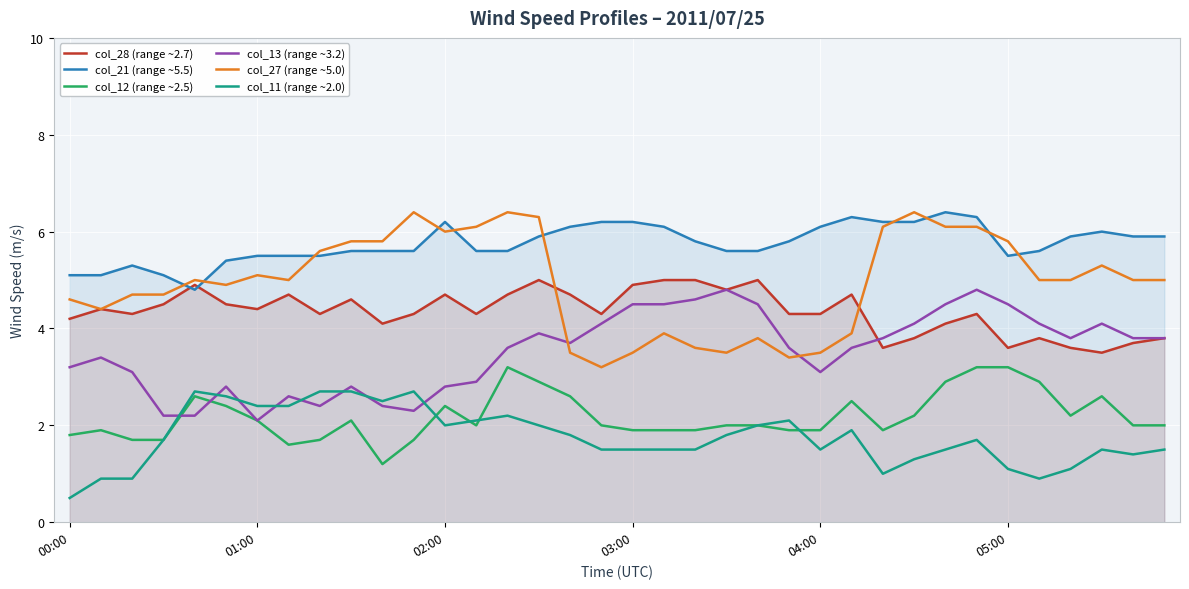

Which category has the lowest value in the col_13 (range ~3.2) series?

01:00